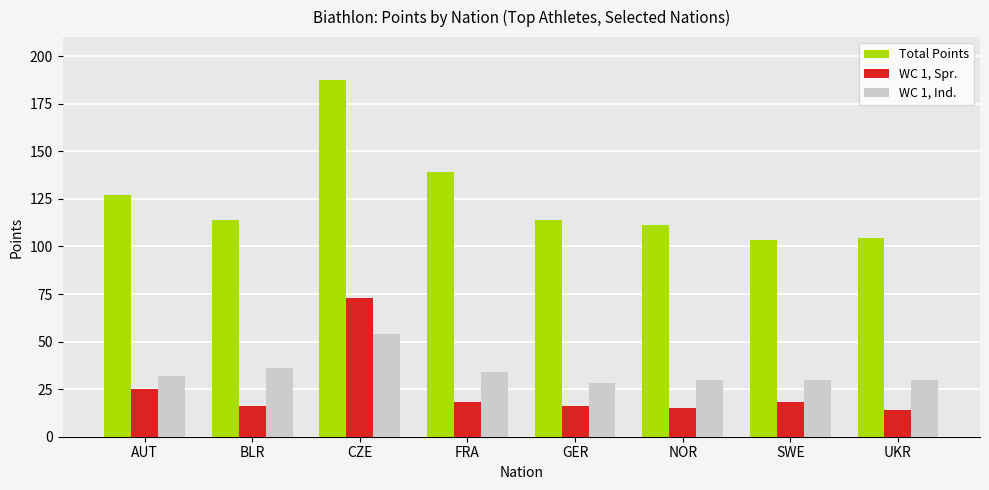

What position from the right is CZE?

6